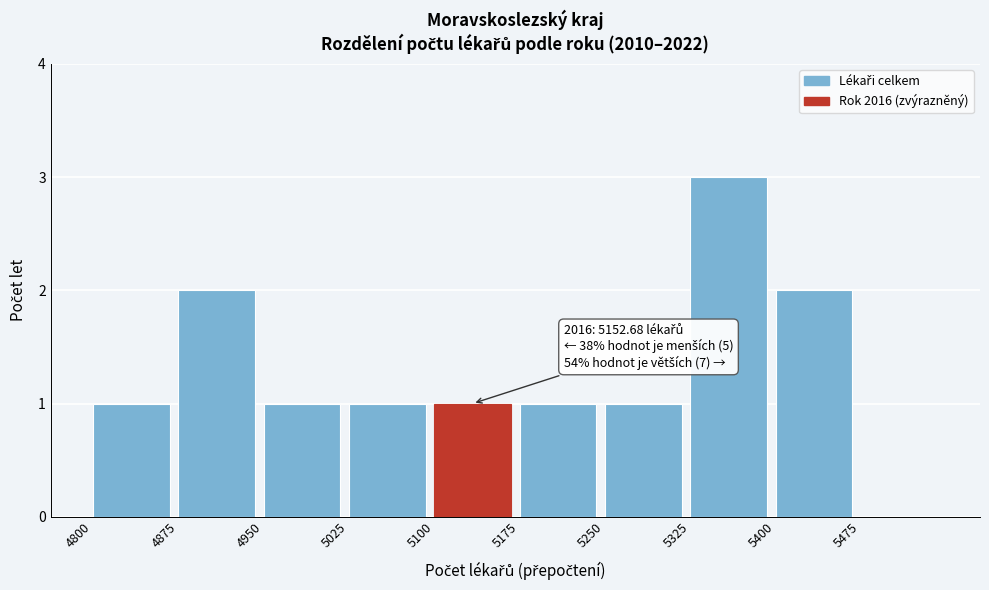

Over which range of the x-axis is the bar tallest?

5325 to 5400